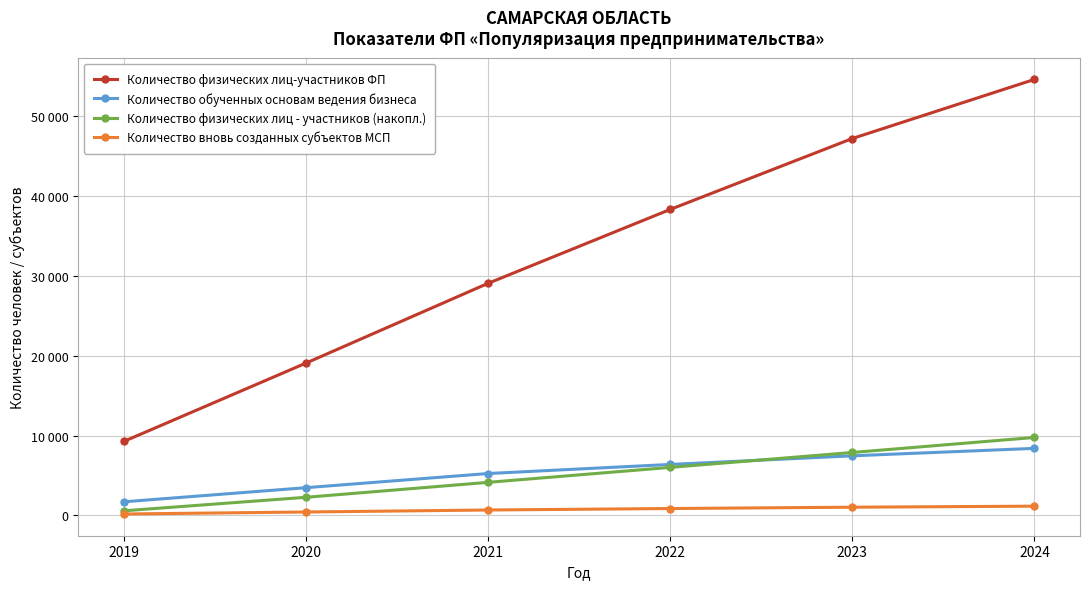

What is the smallest value displayed?

167